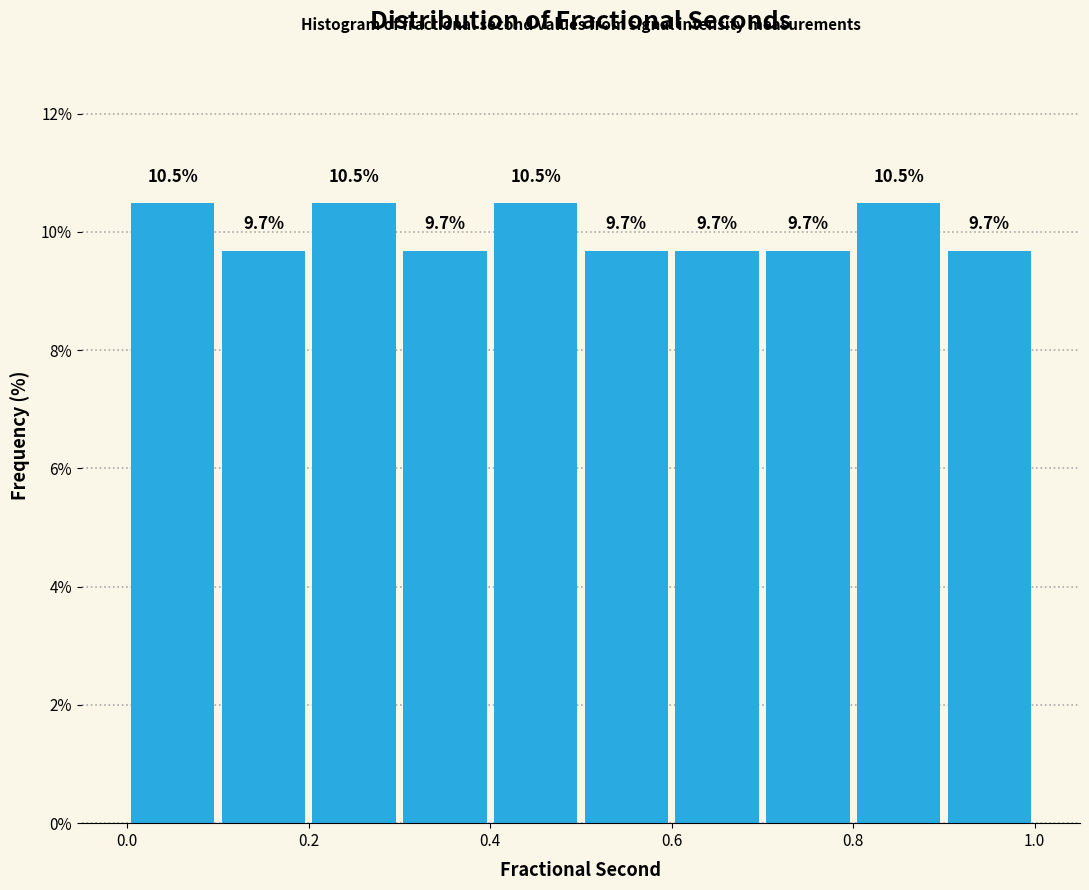

Reading left to right, list every bar in this chart as the range it spans on the x-axis followed by its height.

0.0 to 0.1: 10.5
0.1 to 0.2: 9.7
0.2 to 0.3: 10.5
0.3 to 0.4: 9.7
0.4 to 0.5: 10.5
0.5 to 0.6: 9.7
0.6 to 0.7: 9.7
0.7 to 0.8: 9.7
0.8 to 0.9: 10.5
0.9 to 1.0: 9.7